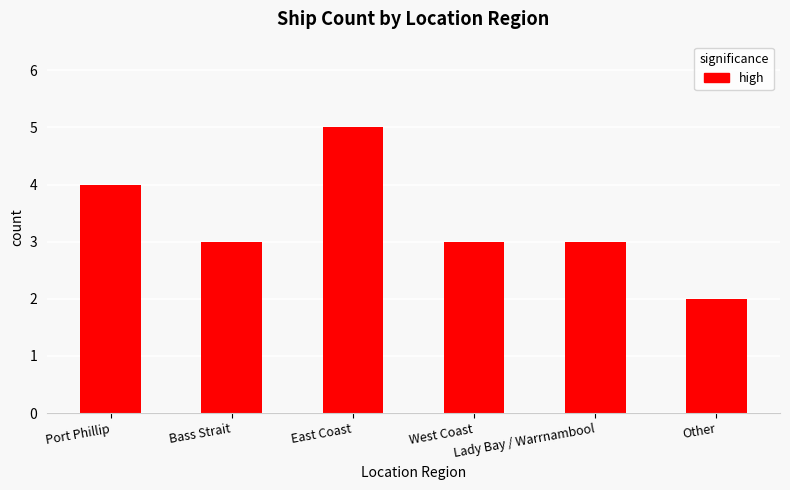

Reading left to right, what are all the values shown in this chart?

4	3	5	3	3	2